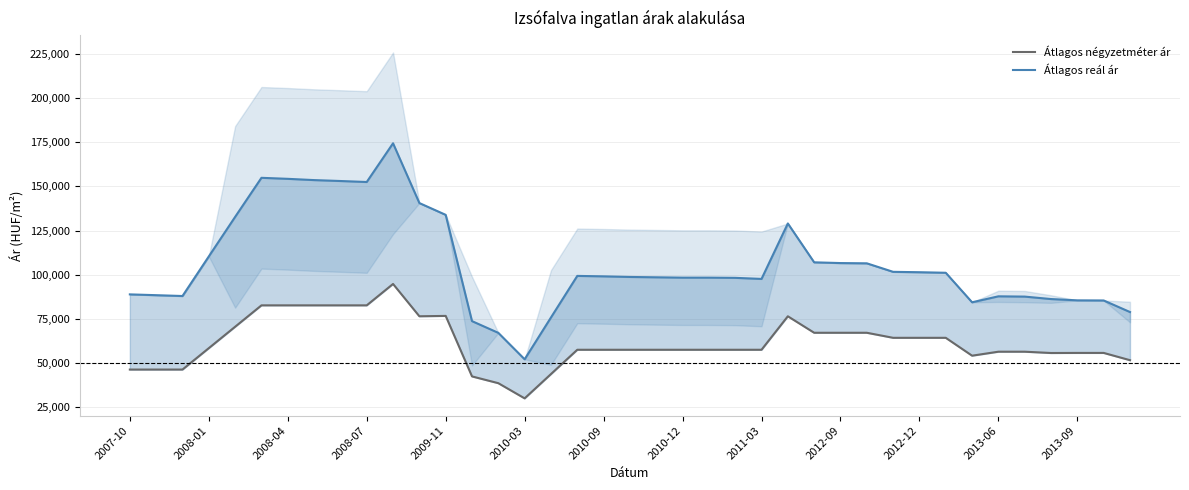

How many values in the Átlagos négyzetméter ár series are below 57520?

14